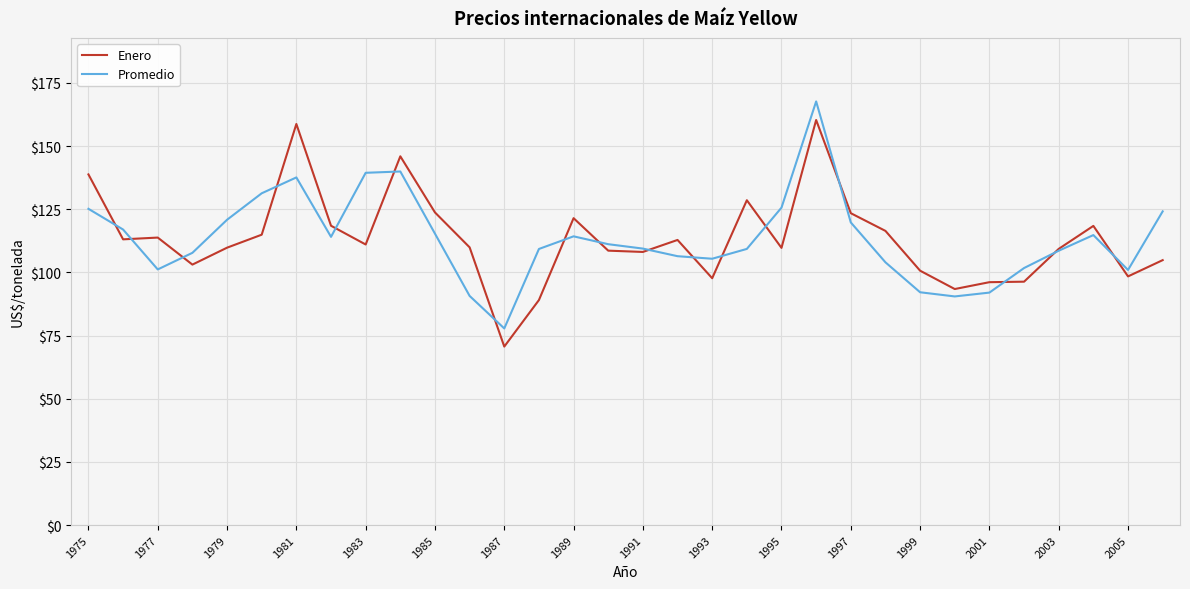

What is the average value of the Enero series?

113.3